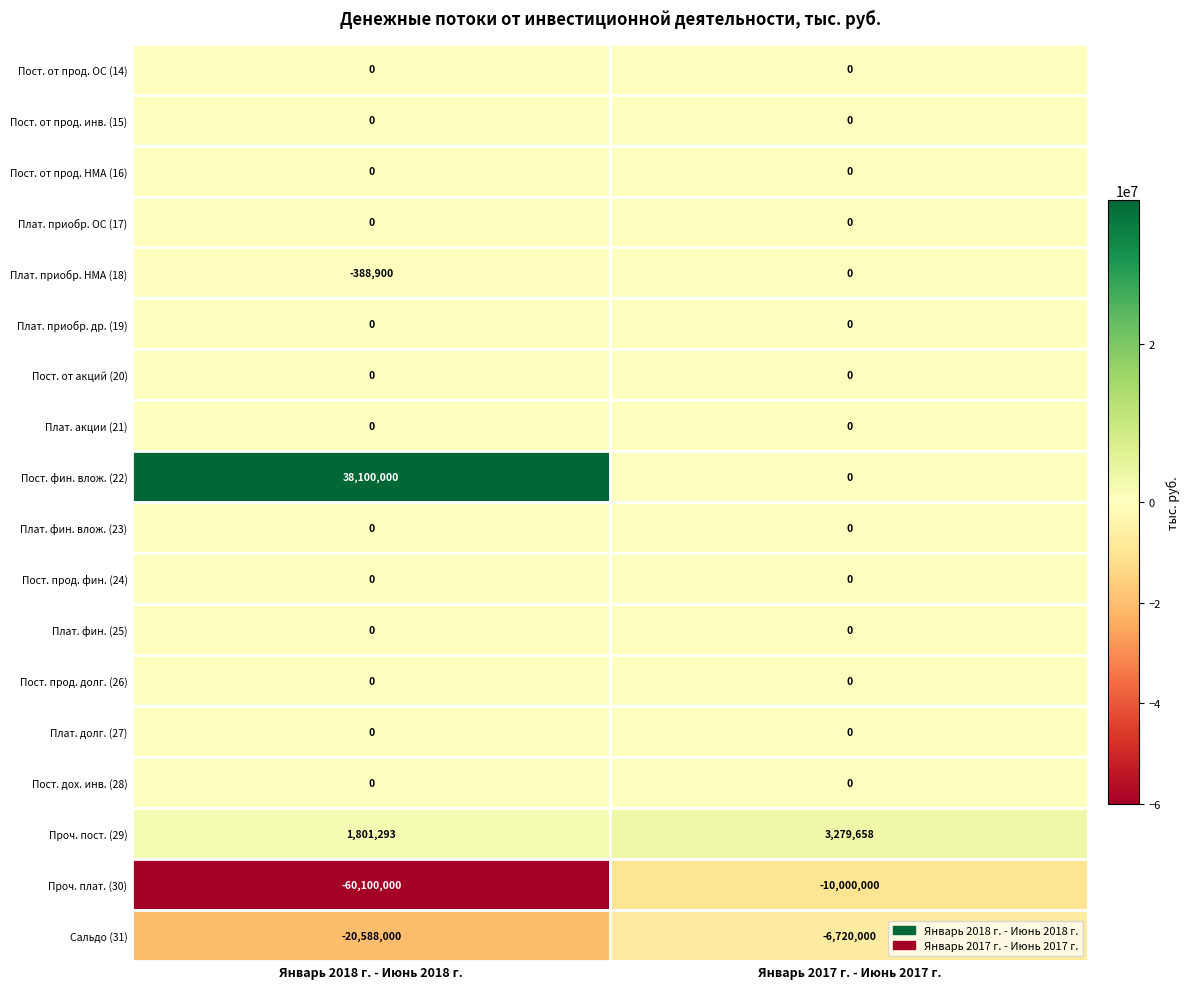

Between 0 and 1, which series saw the biggest shift?

30